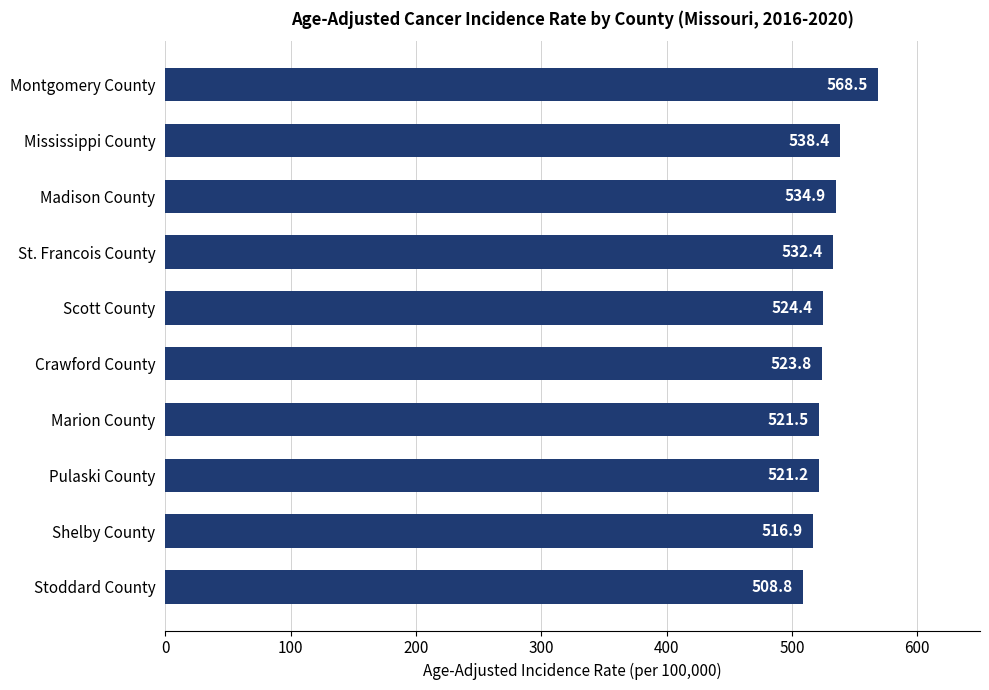

At which category does the chart reach its peak across all series?

Montgomery County